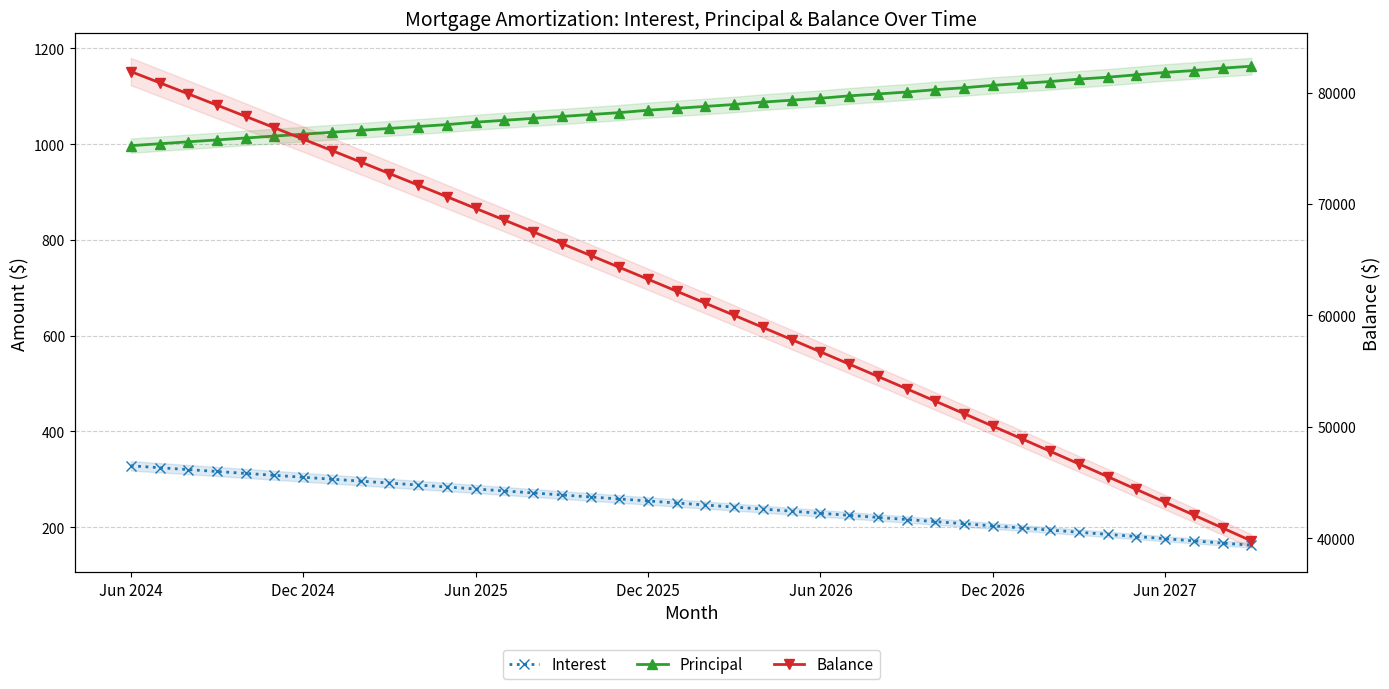

What is the maximum value shown in the chart?

81884.0